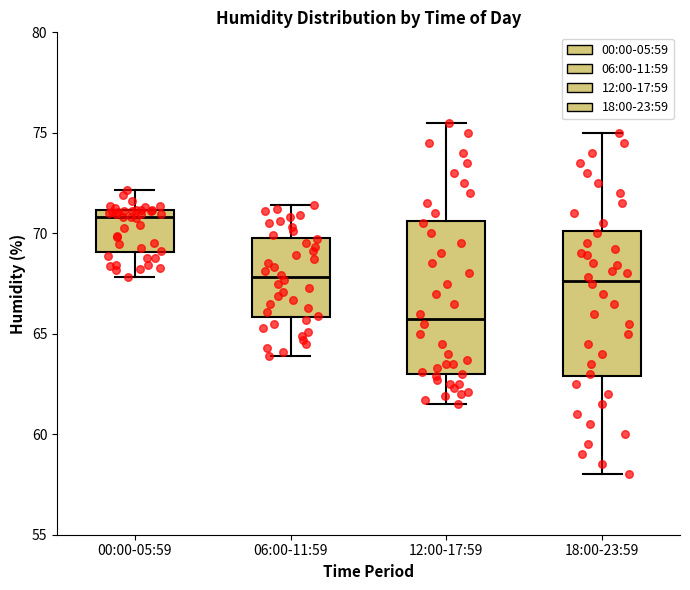

Where is the upper edge of the box for 00:00-05:59 on the y-axis? The values are not printed on the chart, so give them approximately, as read against the axis.

71.0